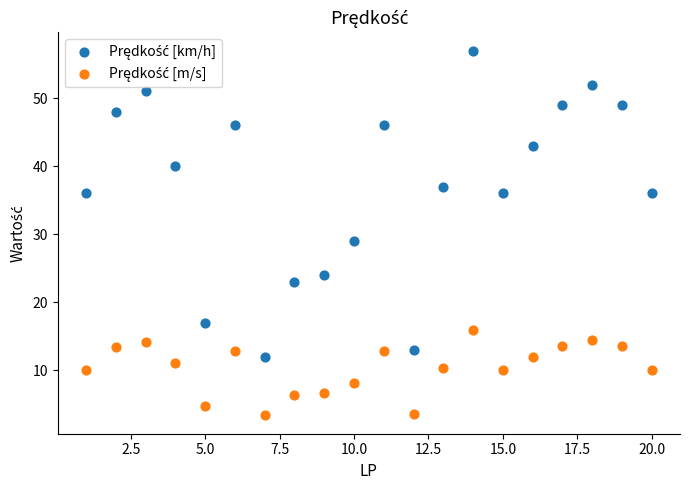

What is the X range (max minus min) for the scatter plot?

19.0